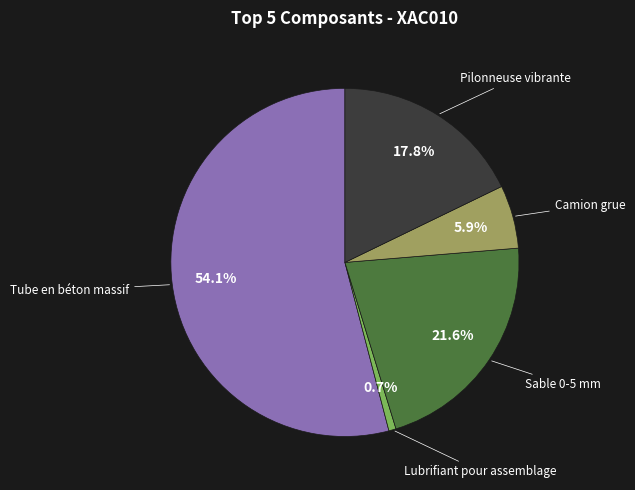

Does any single category account for the majority?

Yes